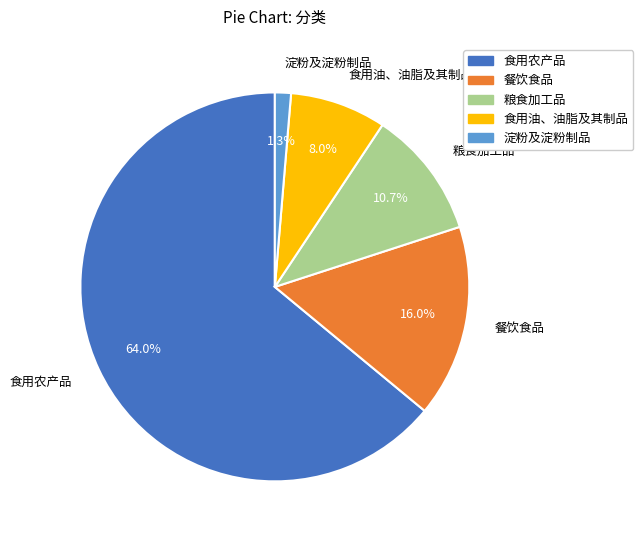

The 粮食加工品 slice represents 3% of the pie. True or false?

False